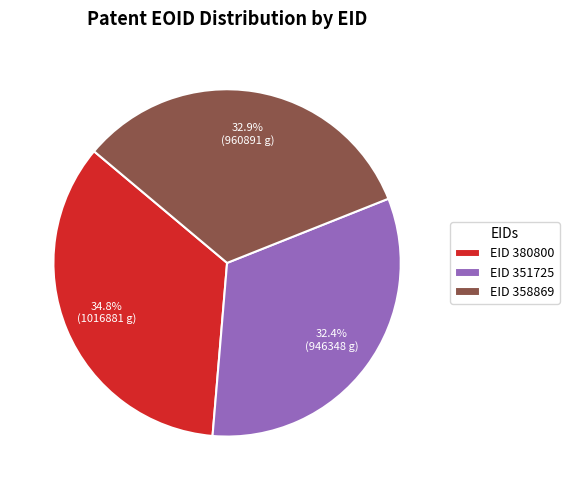

Is there any slice that represents more than half of the pie?

No